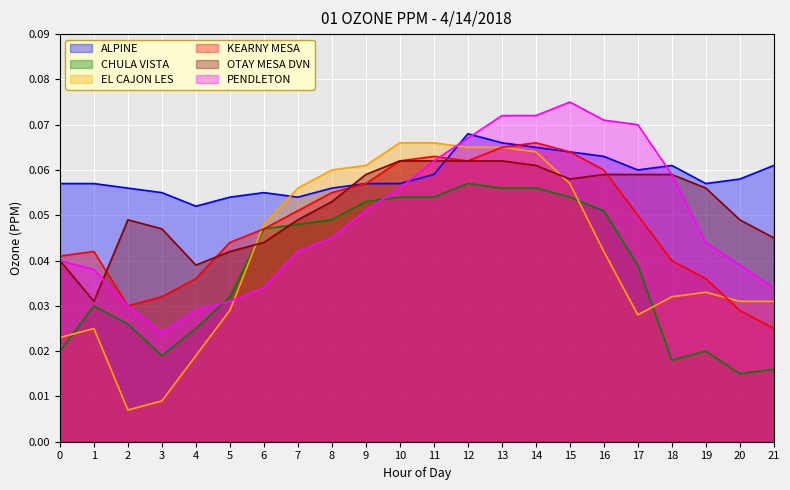

True or false: CHULA VISTA and OTAY MESA DVN cross at least once.

True